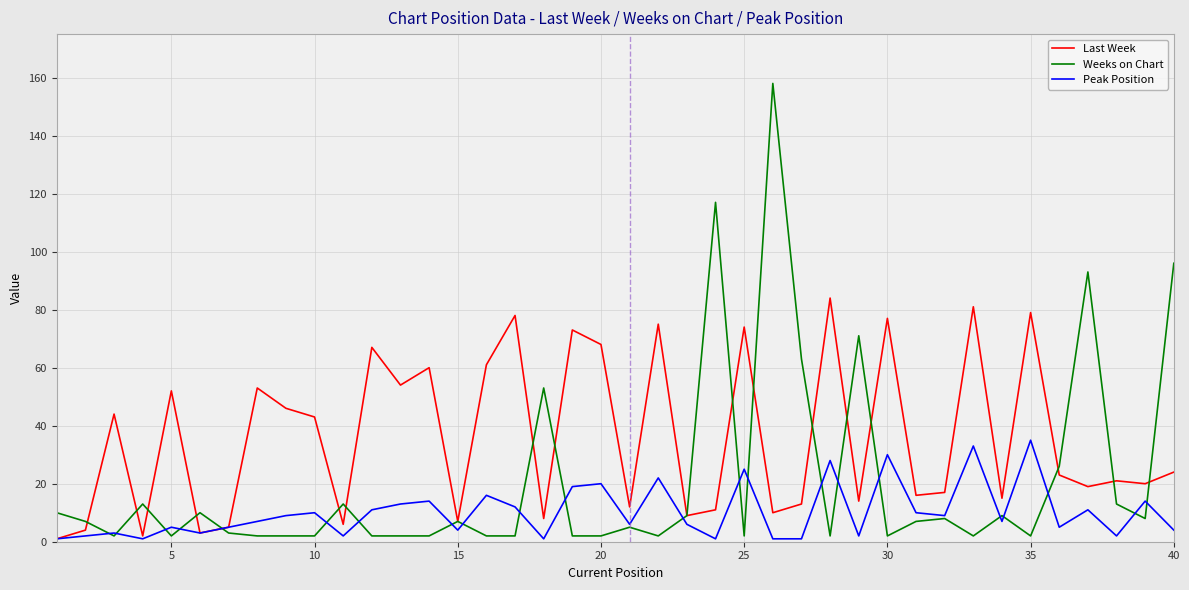

How many lines are shown in the chart?

3